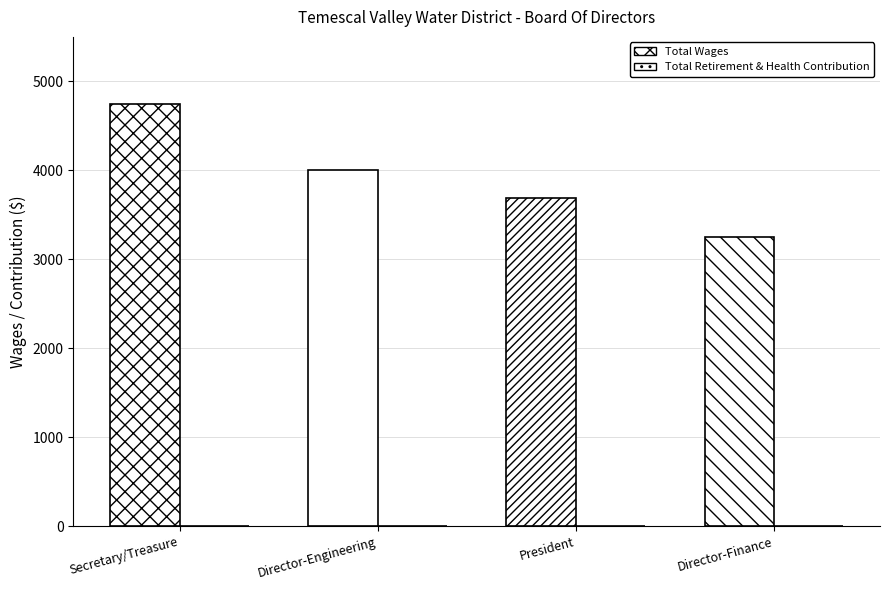

Count the number of data series in this chart.

2